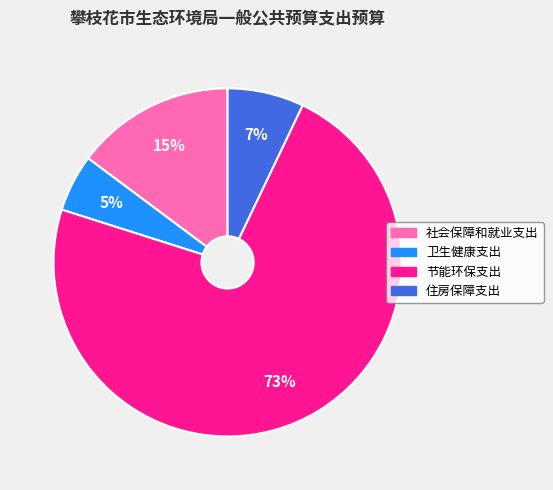

To the nearest percent, what is the difference between the 节能环保支出 and 社会保障和就业支出 slice percentages?

58%